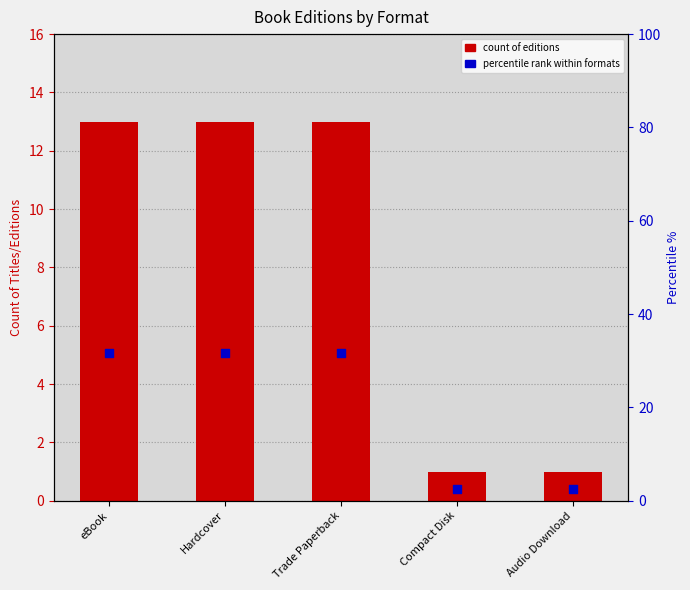

Which series has the largest total across all categories?

percentile rank within formats